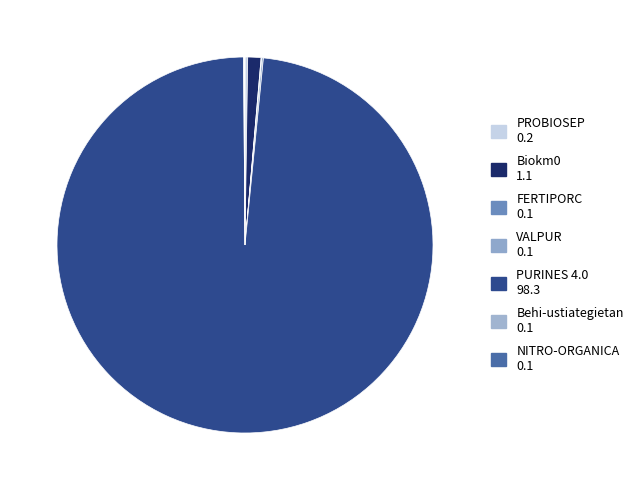

What is the majority slice?

PURINES 4.0